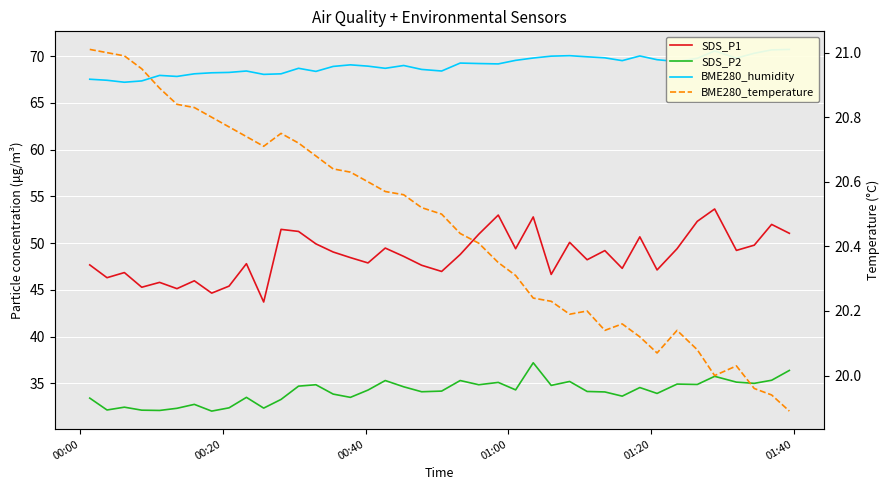

Is this an area chart (filled region under the line)?

No